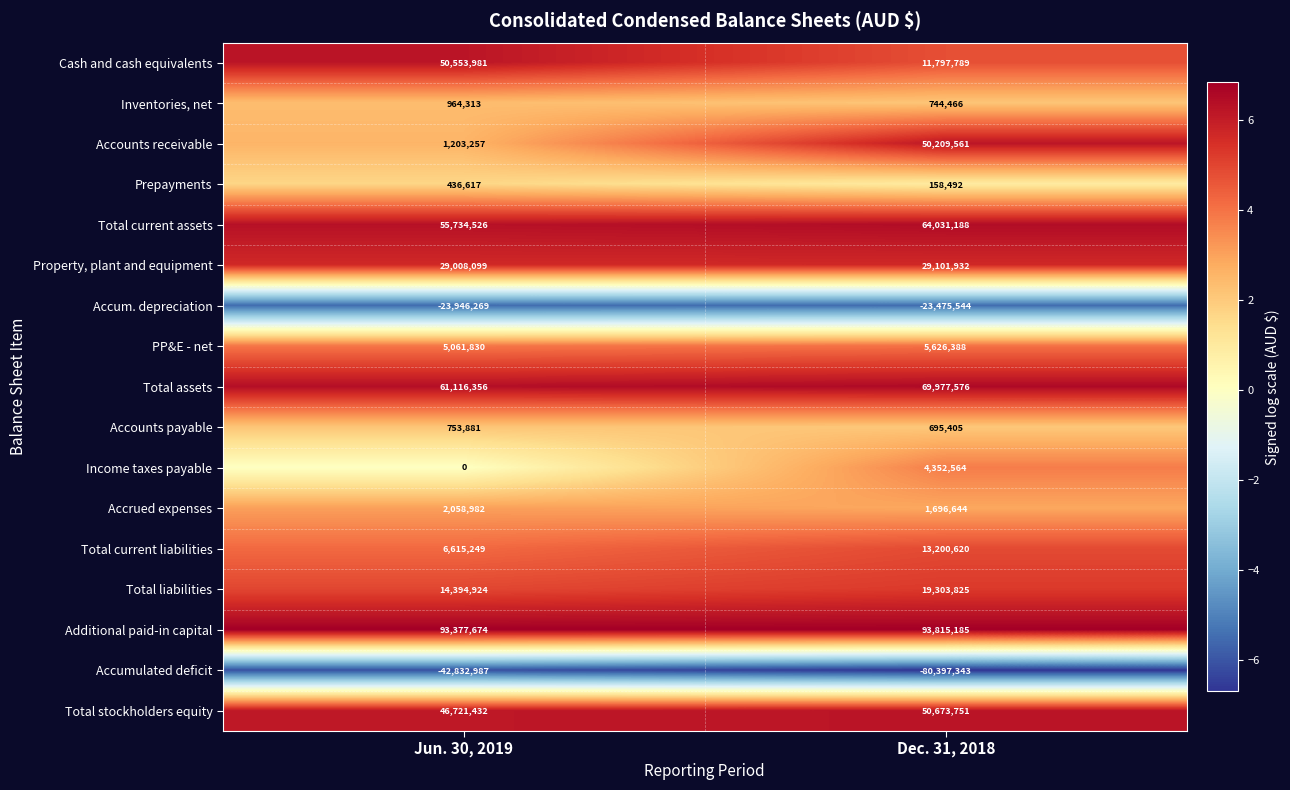

Is the value of PP&E - net at Dec. 31, 2018 greater than the value of Total liabilities at Jun. 30, 2019?

No